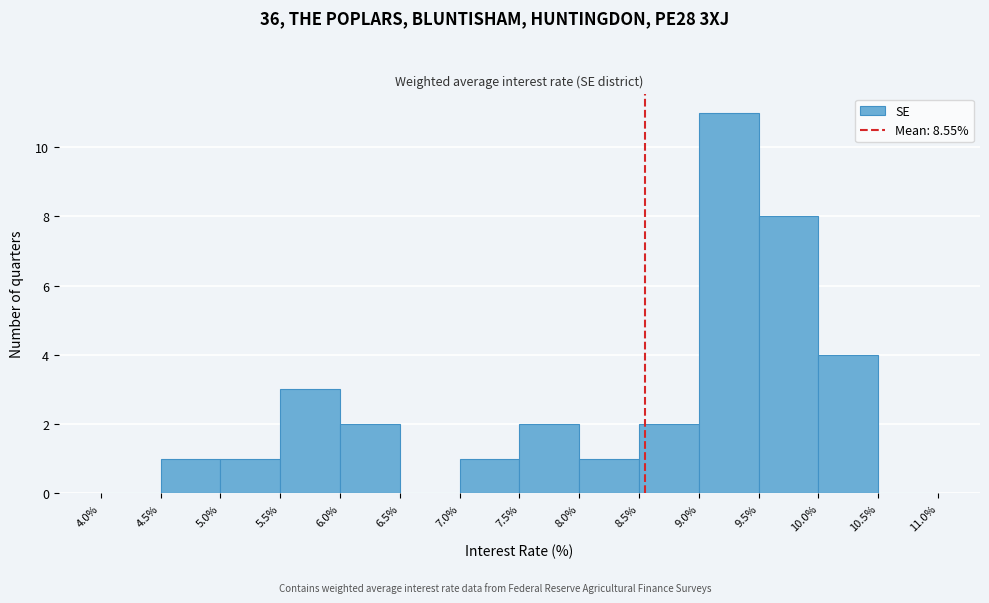

How tall is the bar that spans 4.5% to 5.0% on the x-axis? The values are not printed on the chart, so give them approximately, as read against the axis.

1